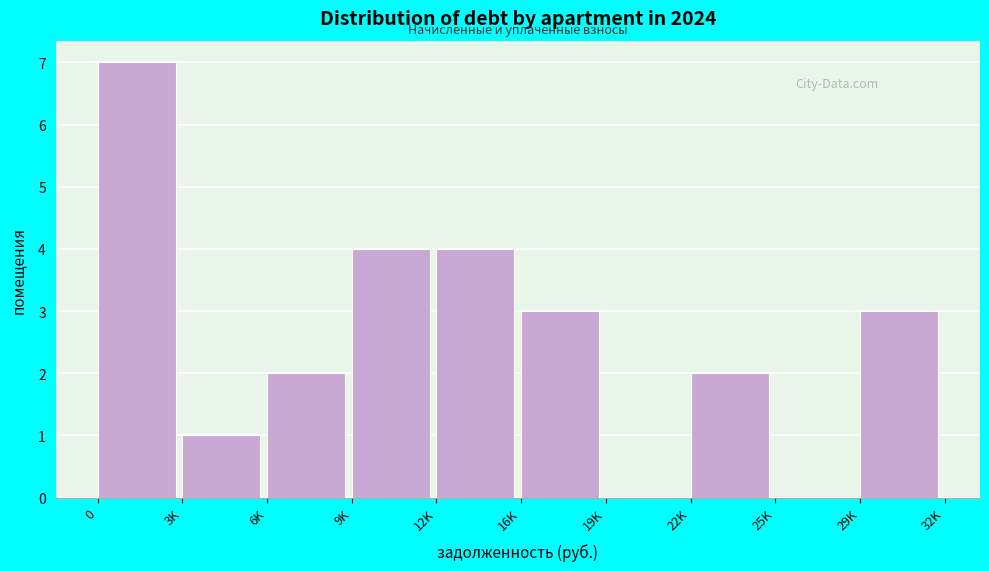

Reading left to right, list all the values displayed in this chart.

0=7	3K=1	6K=2	9K=4	12K=4	16K=3	19K=0	22K=2	25K=0	29K=3